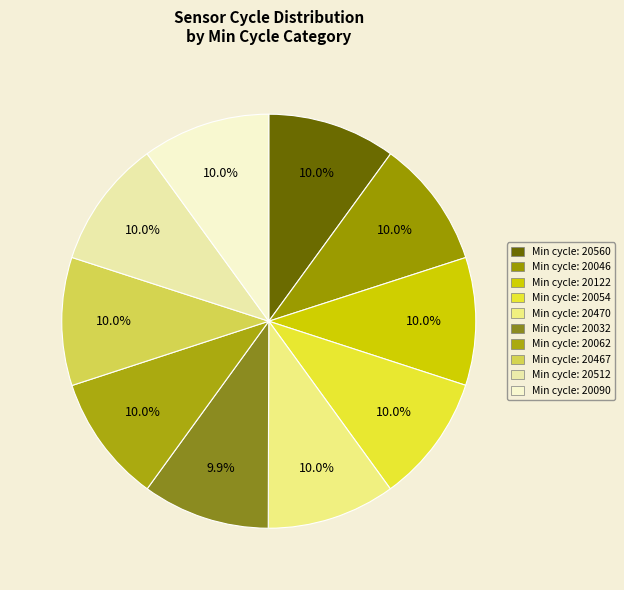

How many slices are in this pie chart?

10